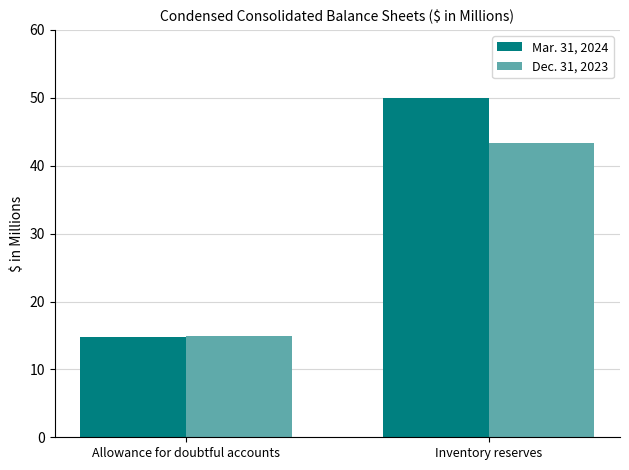

Does the chart contain any negative values?

No